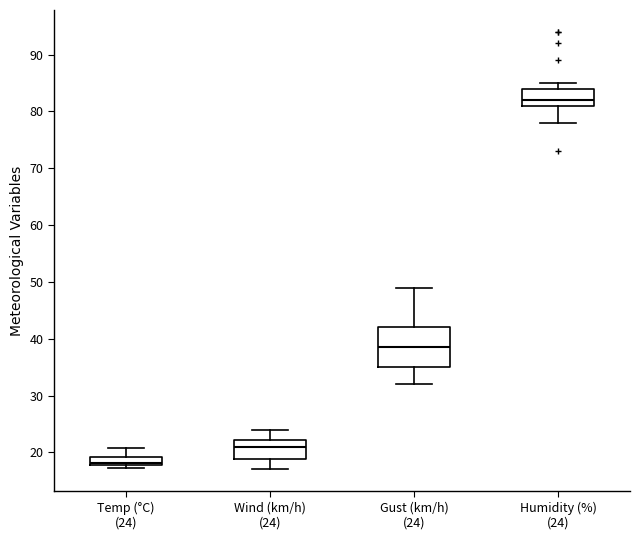

Where does the median line of the box for Wind (km/h) (24) sit on the y-axis? The values are not printed on the chart, so give them approximately, as read against the axis.

21